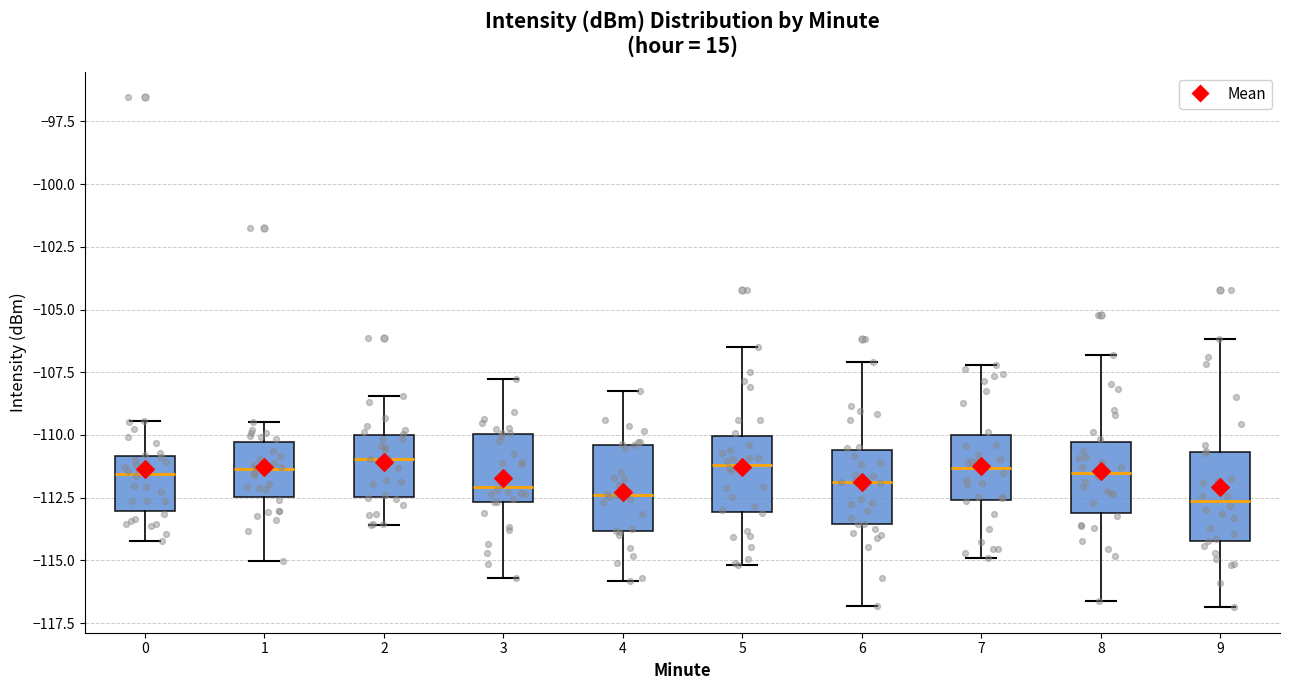

Reading left to right, transcribe this box plot: for each box, give where its median line is, the range the box spans, and where its two whiskers end, as read against the y-axis. The values are not printed on the chart, so give them approximately, as read against the axis.

0: median -111.5, box -113.0 to -111.0, whiskers -114.0 to -109.5
1: median -111.5, box -112.5 to -110.5, whiskers -115.0 to -109.5
2: median -111.0, box -112.5 to -110.0, whiskers -113.5 to -108.5
3: median -112.0, box -112.5 to -110.0, whiskers -115.5 to -108.0
4: median -112.5, box -114.0 to -110.5, whiskers -116.0 to -108.5
5: median -111.0, box -113.0 to -110.0, whiskers -115.0 to -106.5
6: median -112.0, box -113.5 to -110.5, whiskers -117.0 to -107.0
7: median -111.5, box -112.5 to -110.0, whiskers -115.0 to -107.0
8: median -111.5, box -113.0 to -110.5, whiskers -116.5 to -107.0
9: median -112.5, box -114.0 to -110.5, whiskers -117.0 to -106.0